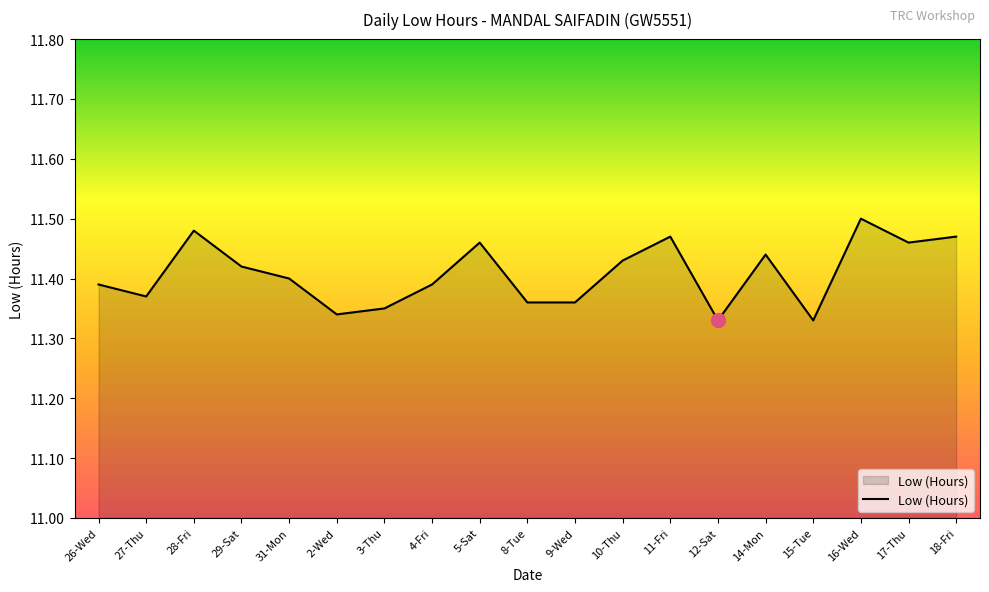

What position from the right is 3-Thu?

13